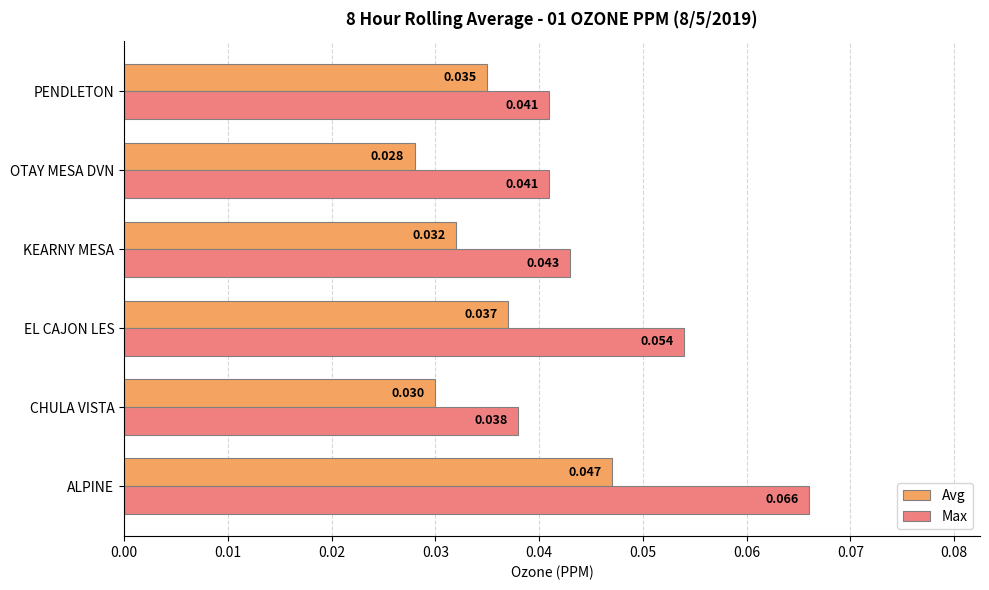

Which category has the highest value in the Avg series?

ALPINE